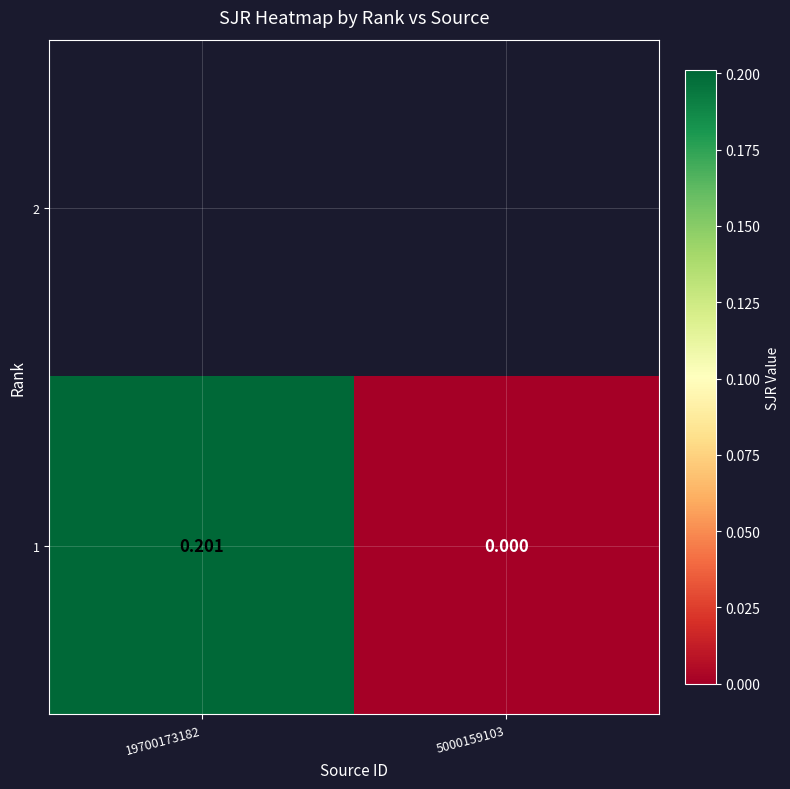

What is the sum of all values?

0.2